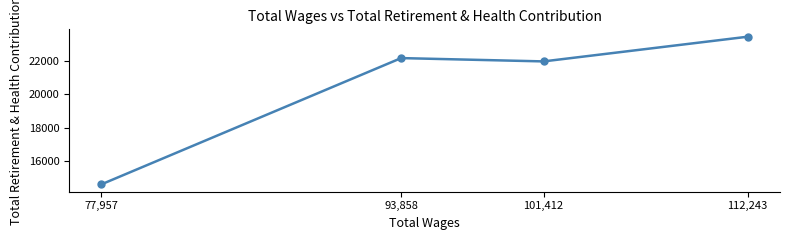

What is the difference between the maximum and minimum values?

8900